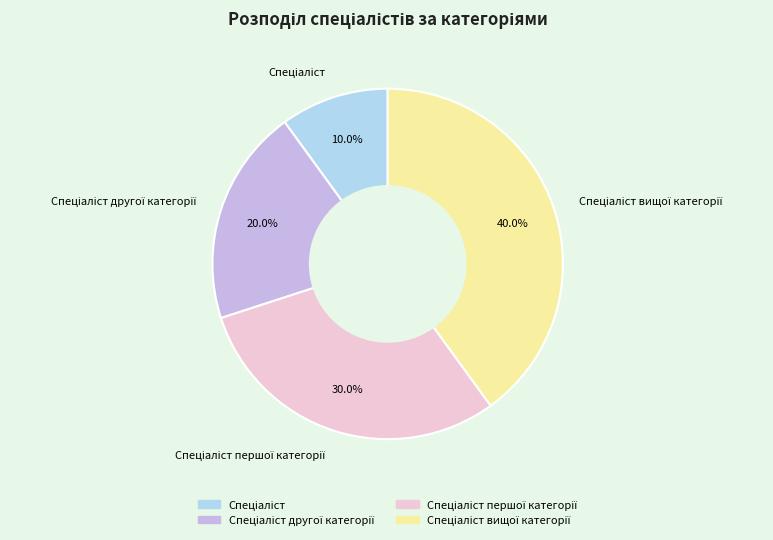

Is there any slice that represents more than half of the pie?

No